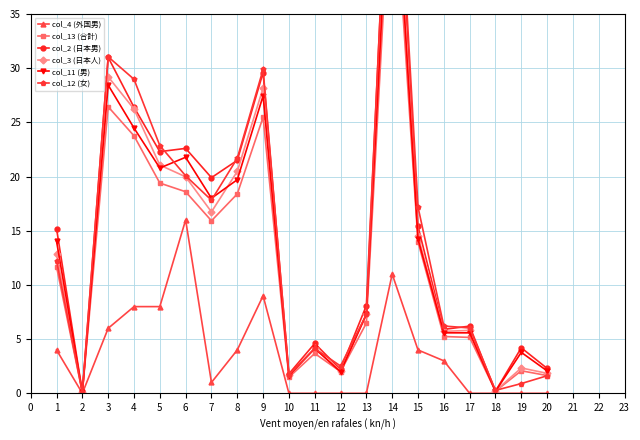

True or false: col_12 (女) and col_4 (外国男) intersect in this chart.

False